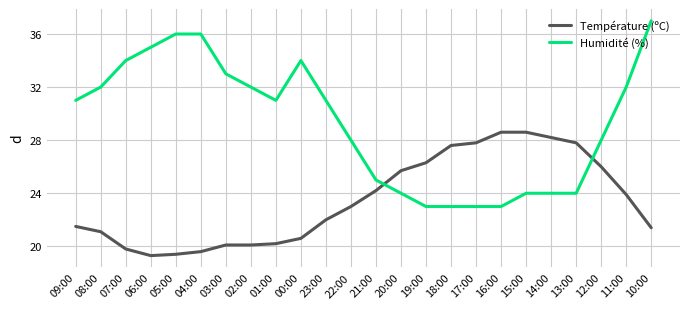

What position from the left is 10:00?

24